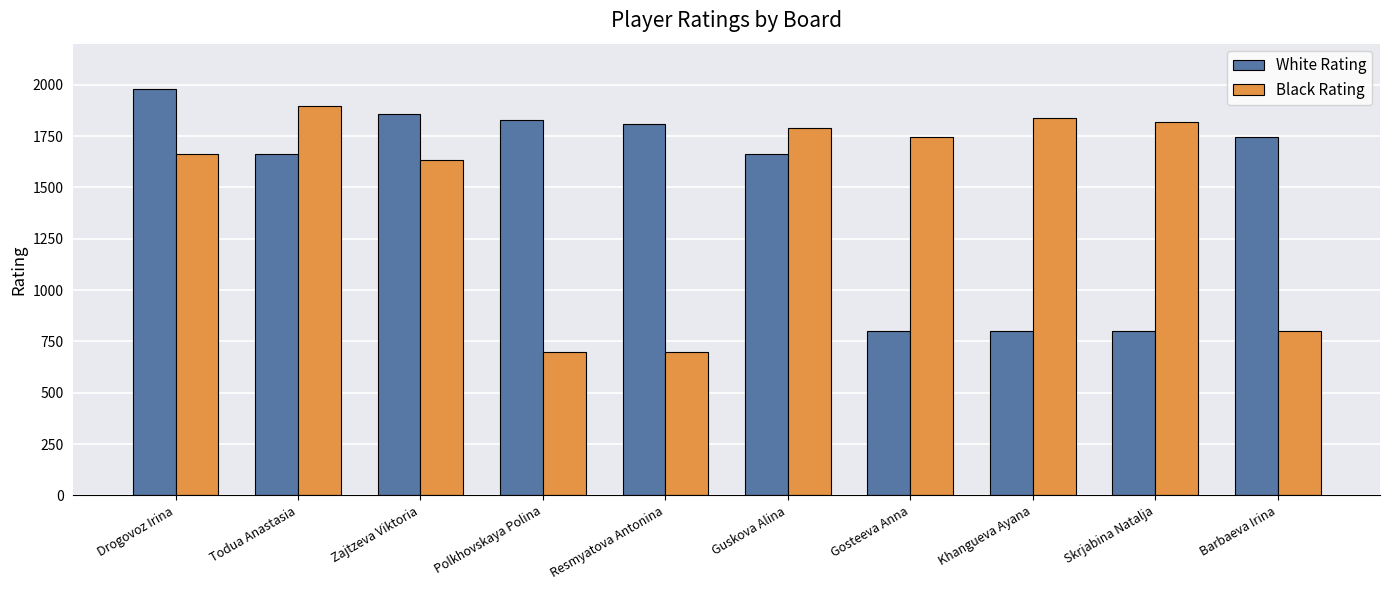

Is it true that White Rating equals 1034 at Guskova Alina?

False